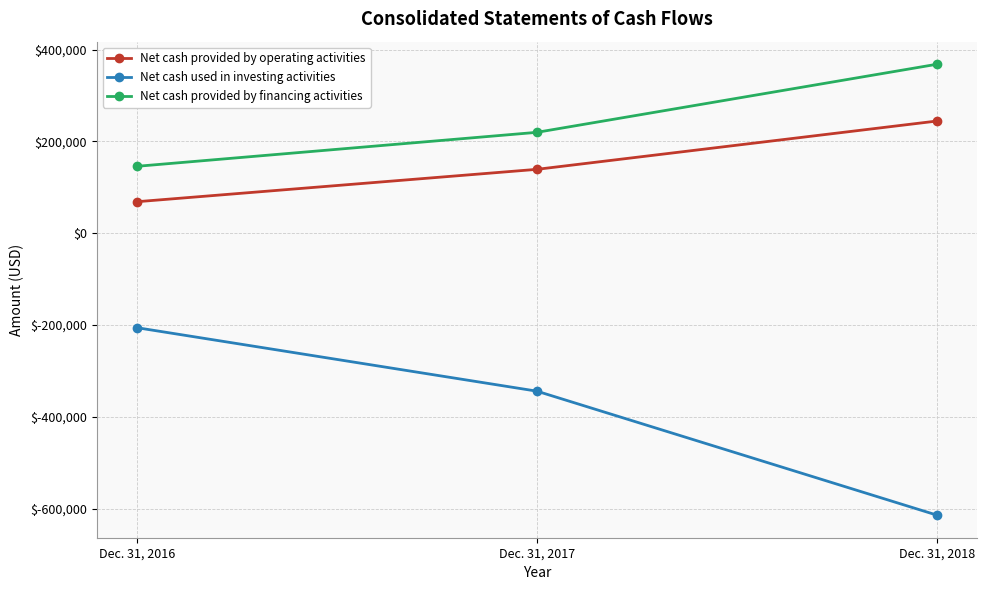

Which series has the widest spread of values?

Net cash used in investing activities